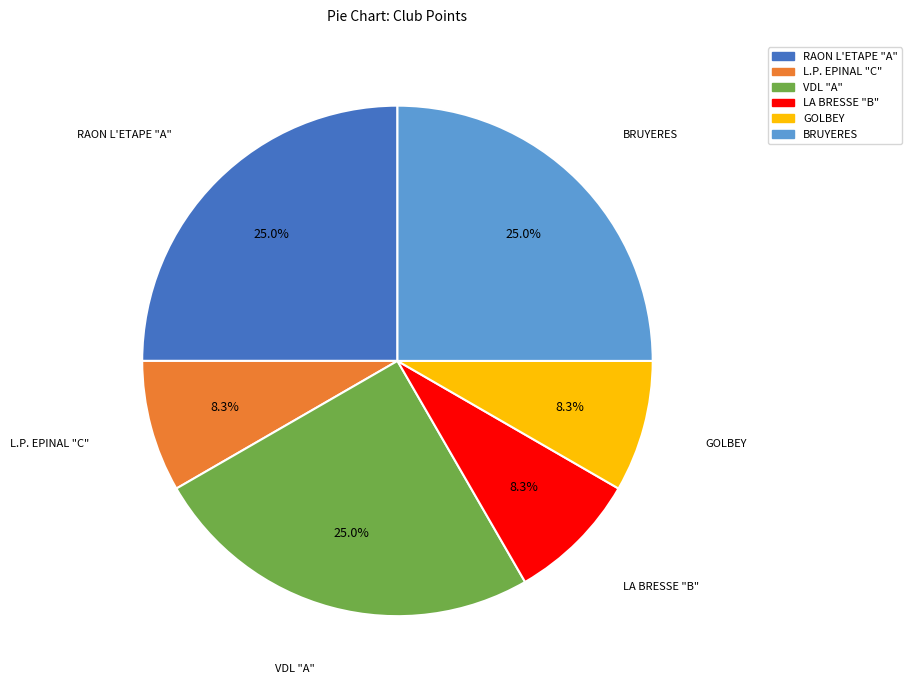

How much of the chart is everything except VDL "A"?

75.0%